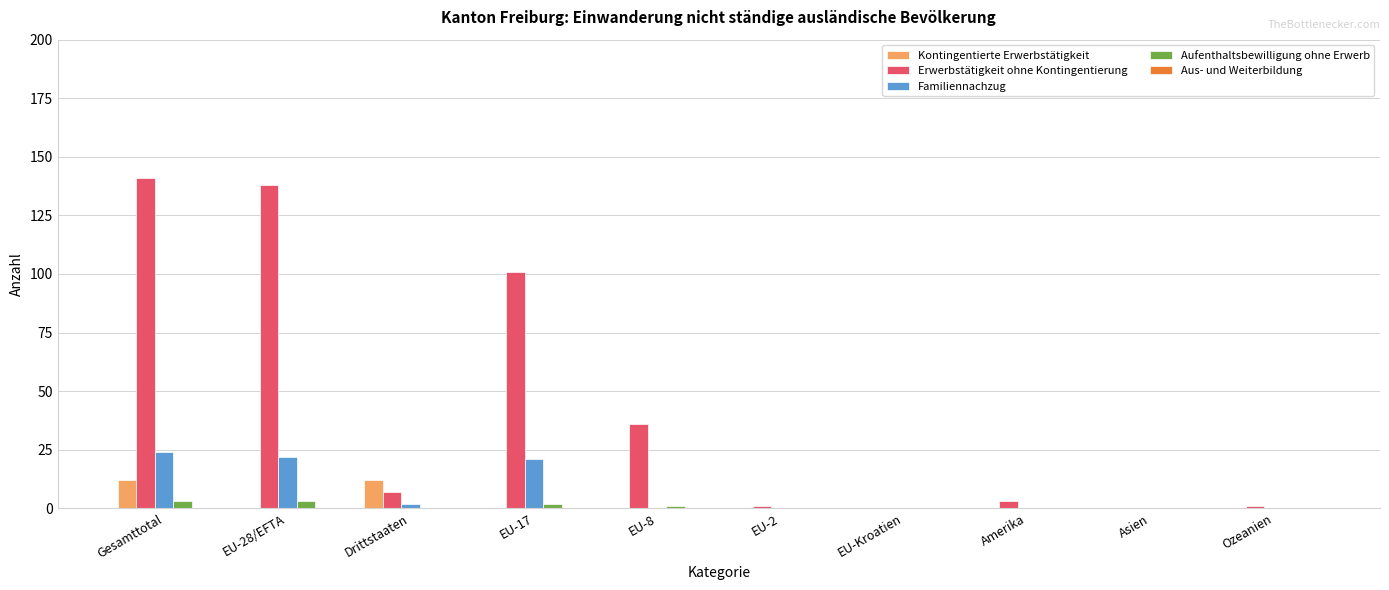

What is the sum of all Erwerbstätigkeit ohne Kontingentierung values?

428